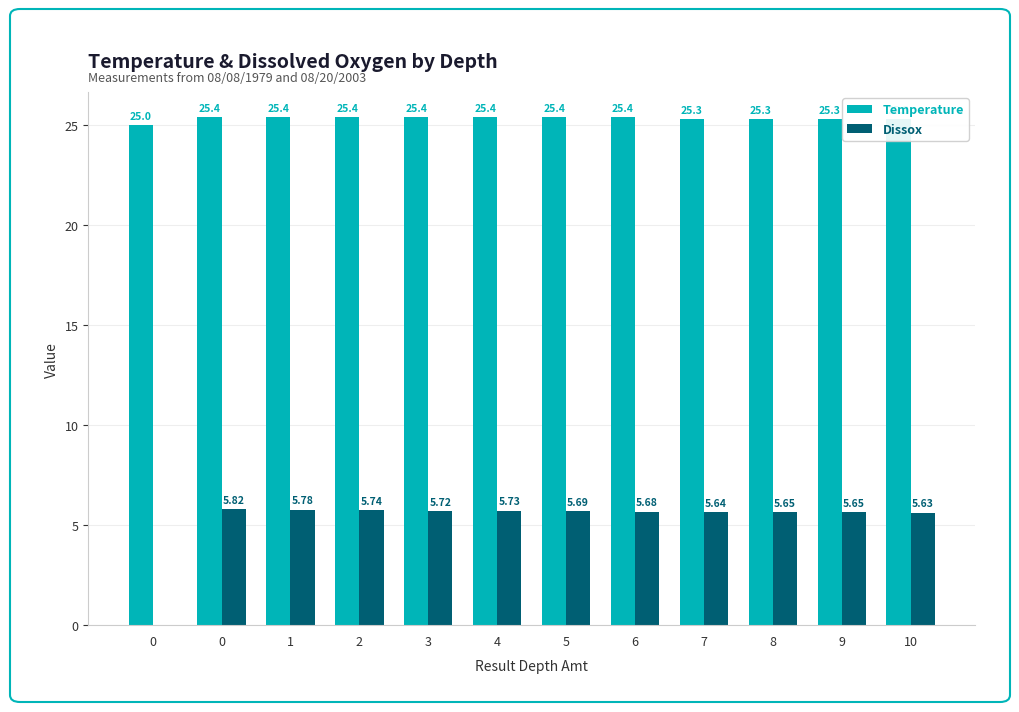

Rank the categories by Dissox value from highest to lowest.

0, 1, 2, 4, 3, 5, 6, 8, 9, 7, 10, 0